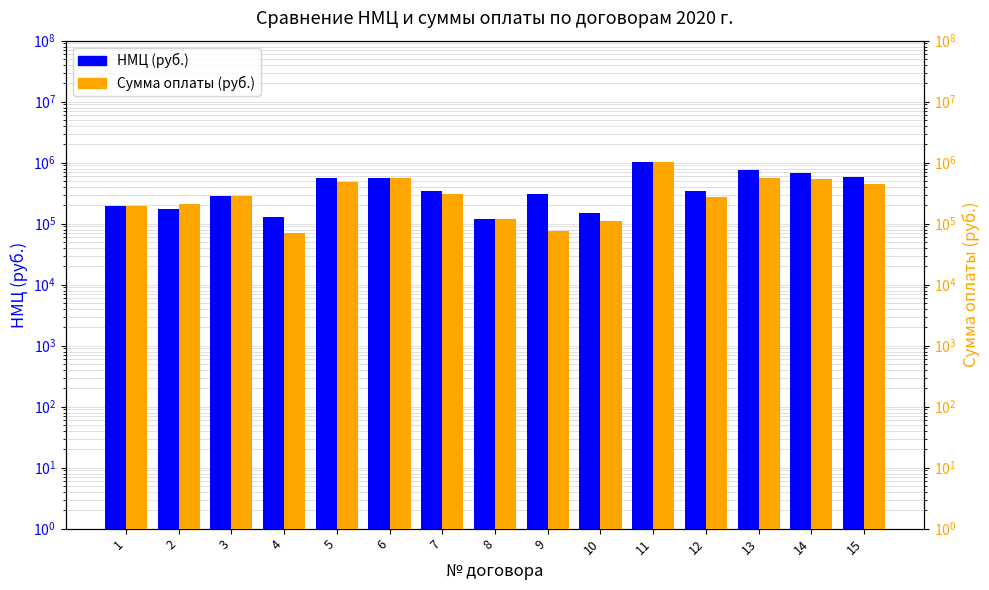

How many values in the НМЦ (руб.) series exceed 341896?

7